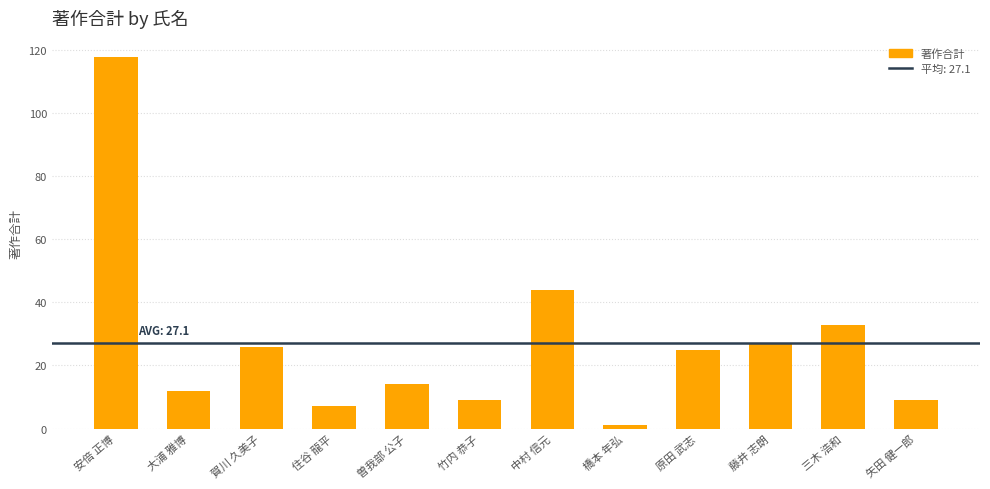

Where is the data nearest to the value 59?

中村 信元